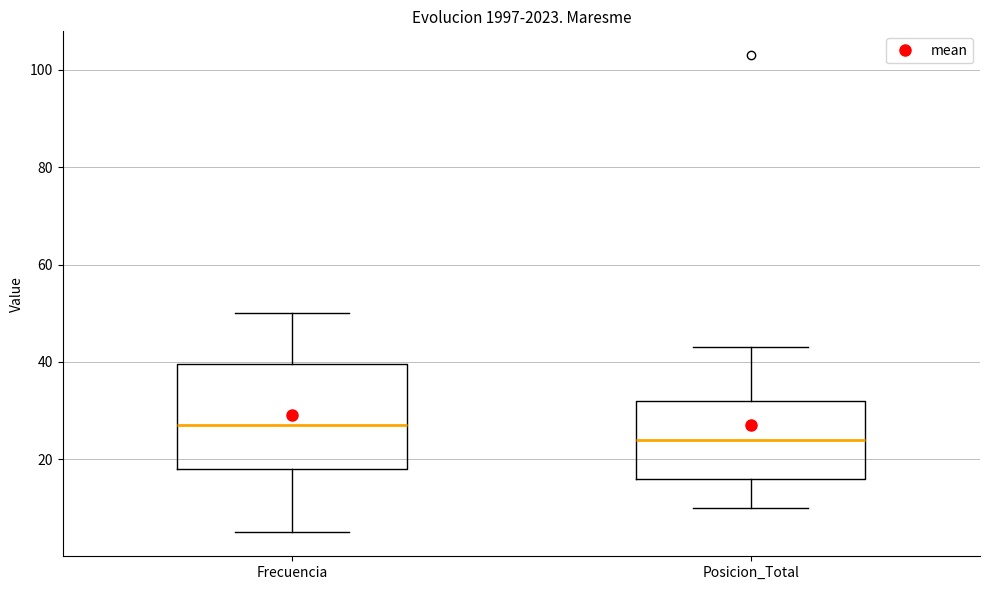

Reading left to right, read every box against the y-axis: the position of its median line, the range the box covers, and the ends of its whiskers. The values are not printed on the chart, so give them approximately, as read against the axis.

Frecuencia: median 28, box 18 to 40, whiskers 6 to 50
Posicion_Total: median 24, box 16 to 32, whiskers 10 to 44